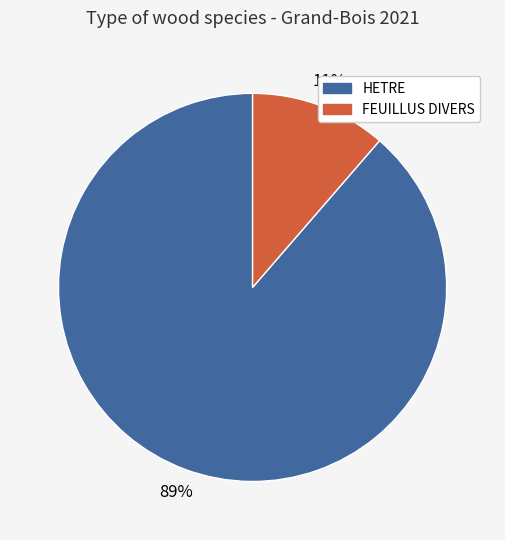

What percentage is the HETRE slice, to the nearest percent?

89%